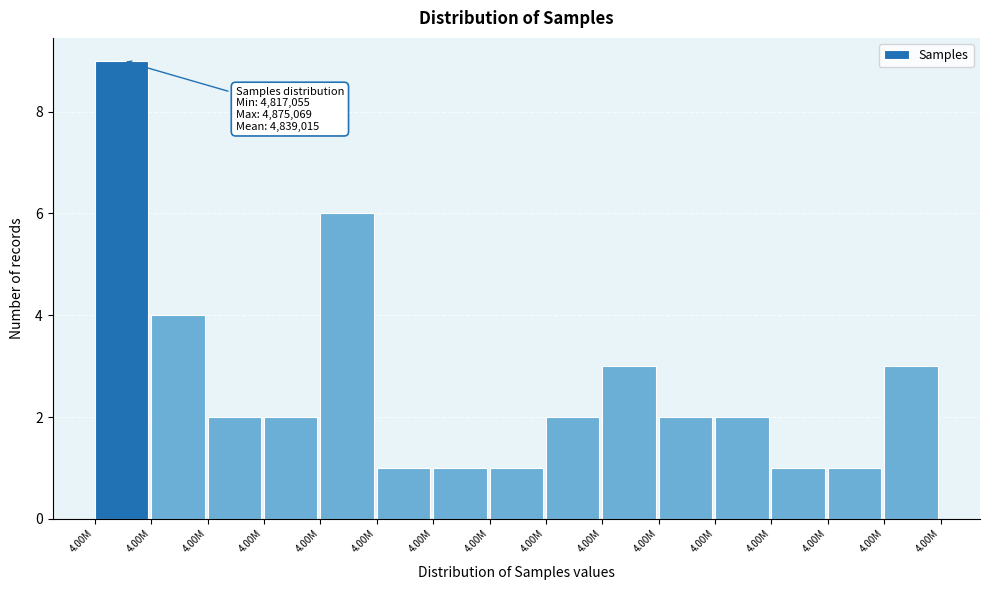

How many data points does each series have?

15